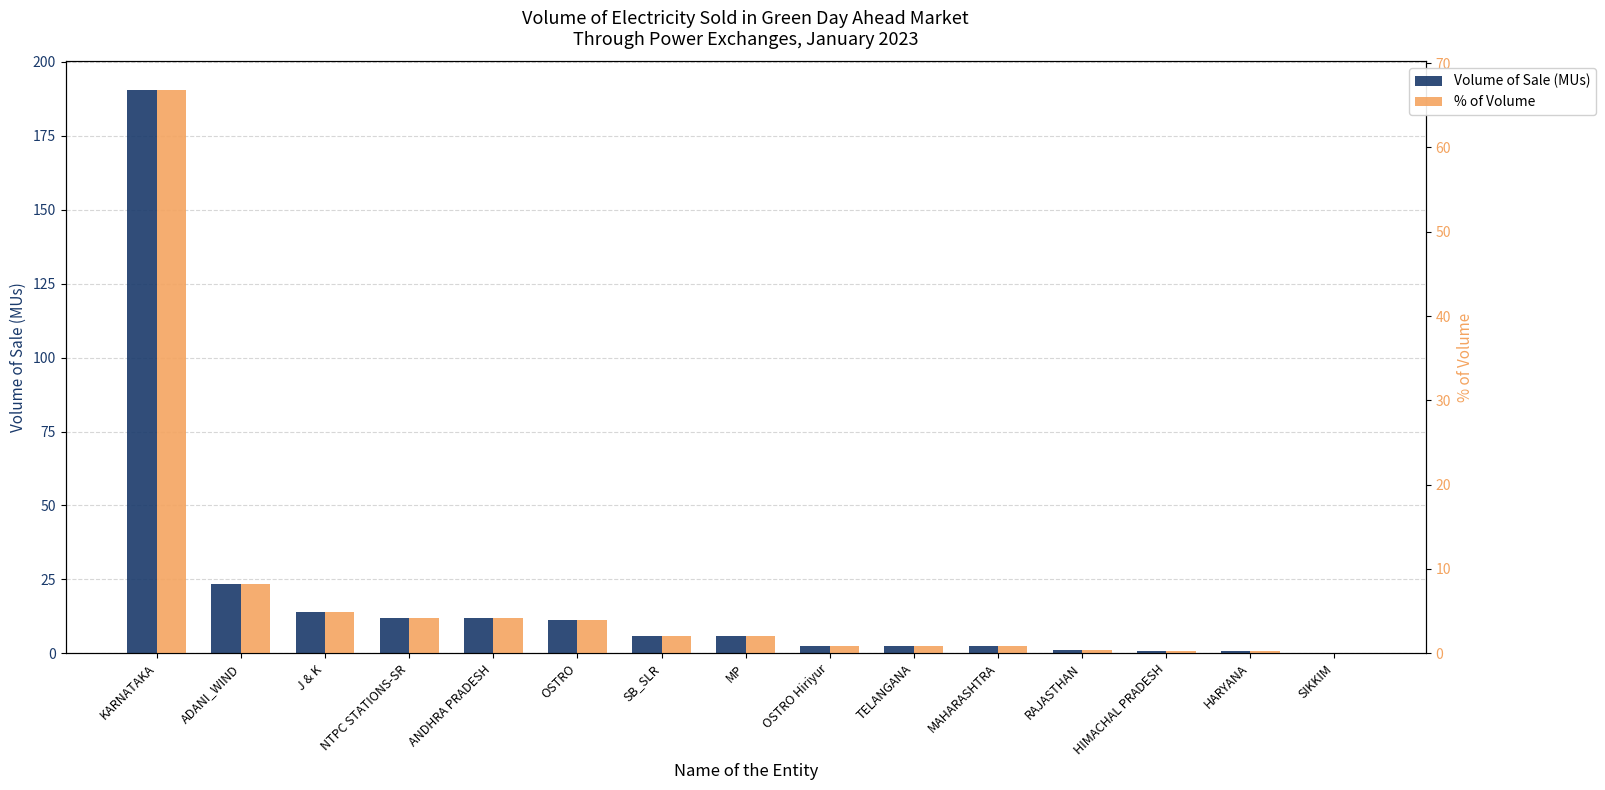

Between J & K and NTPC STATIONS-SR, which is larger?

J & K